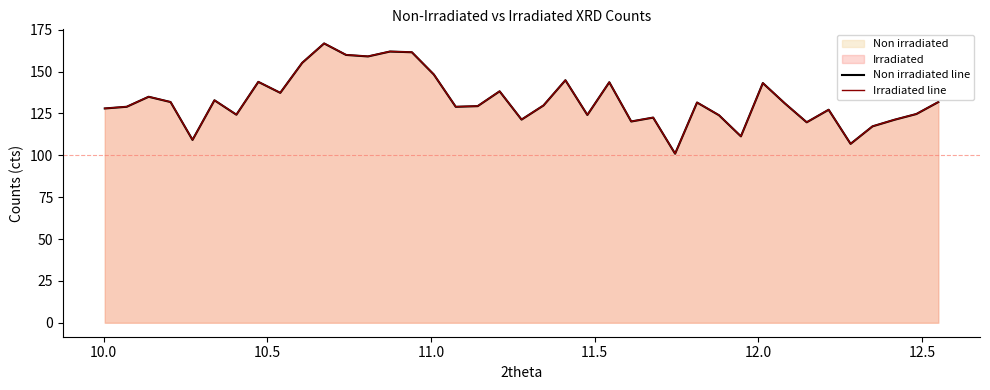

How many data points does each series have?

39